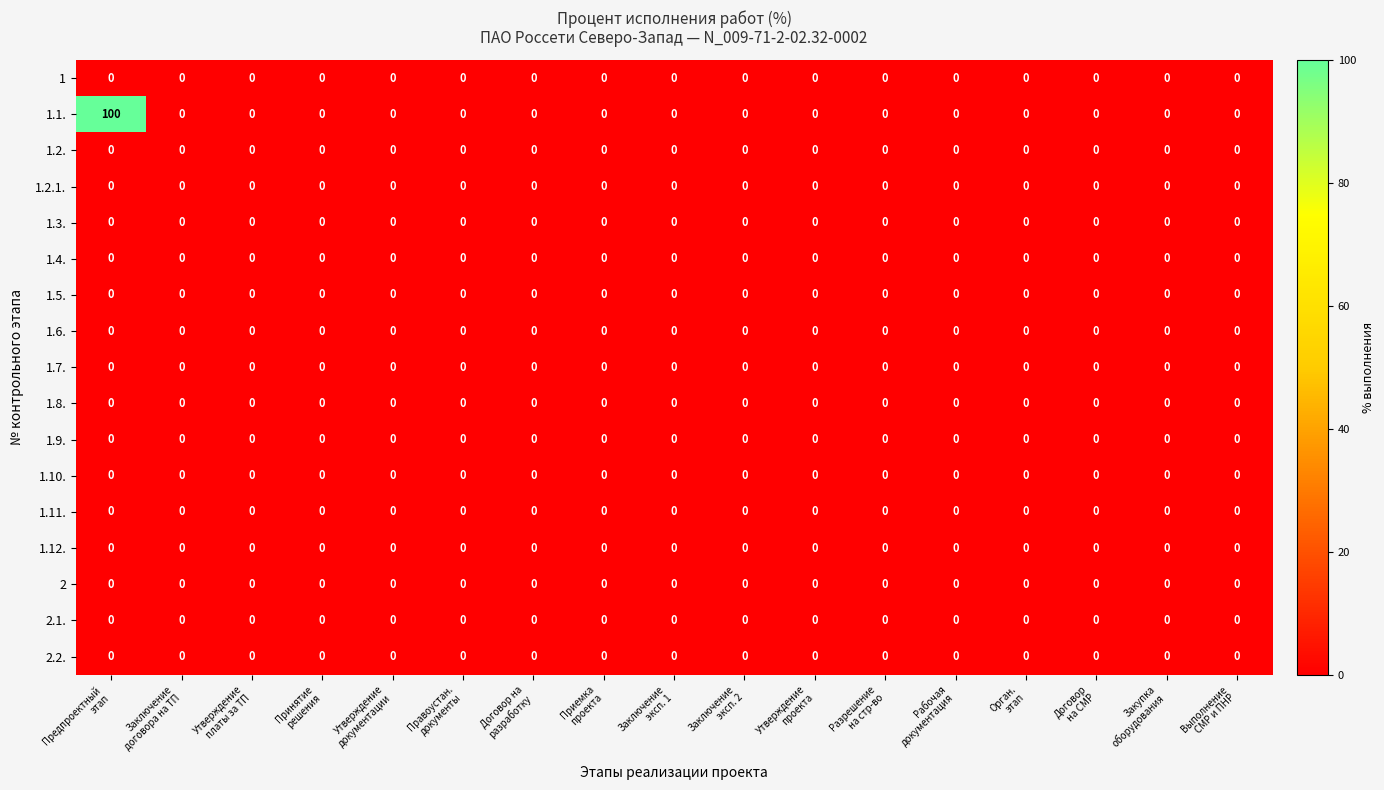

Which series has the widest spread of values?

1.1.